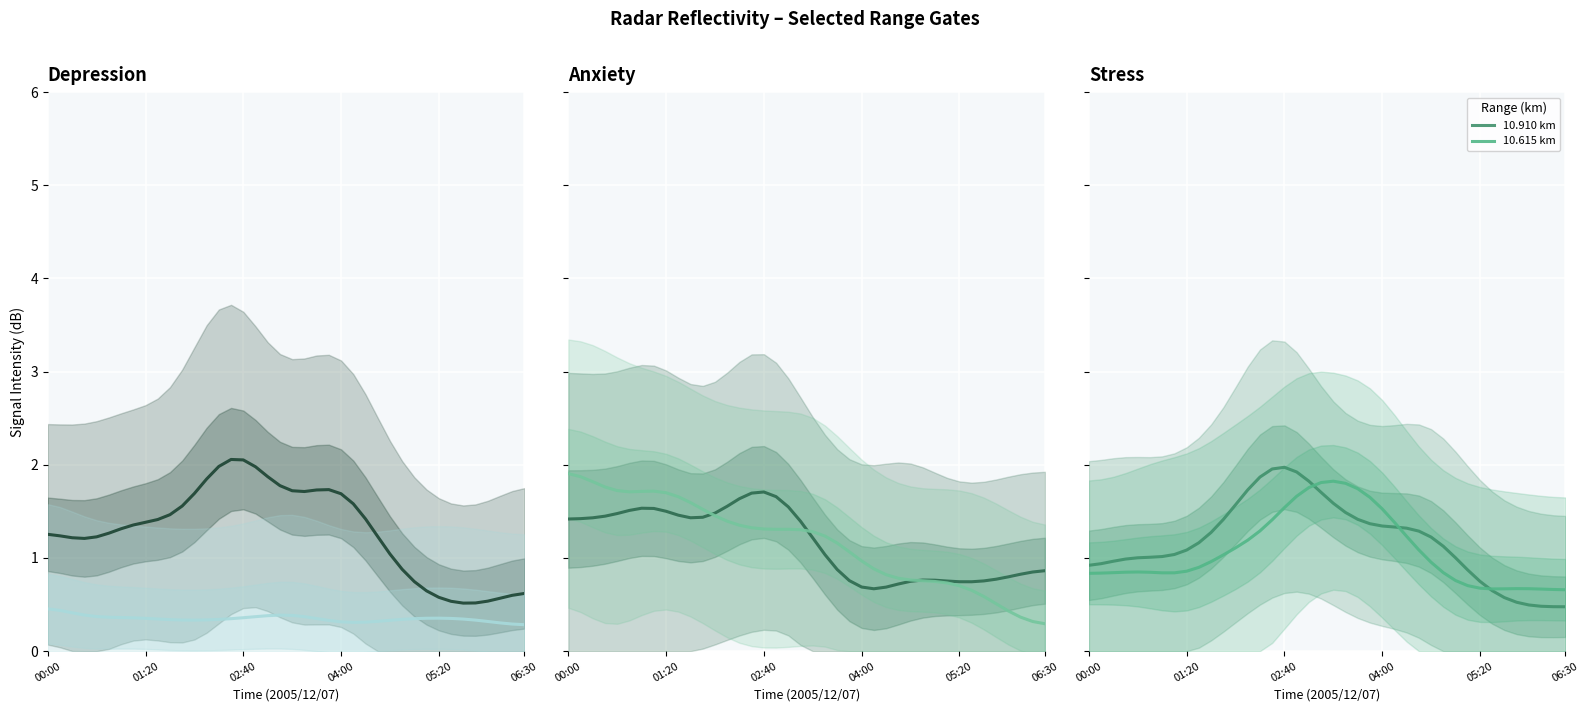

Which has a higher value, 15 or 33?

15